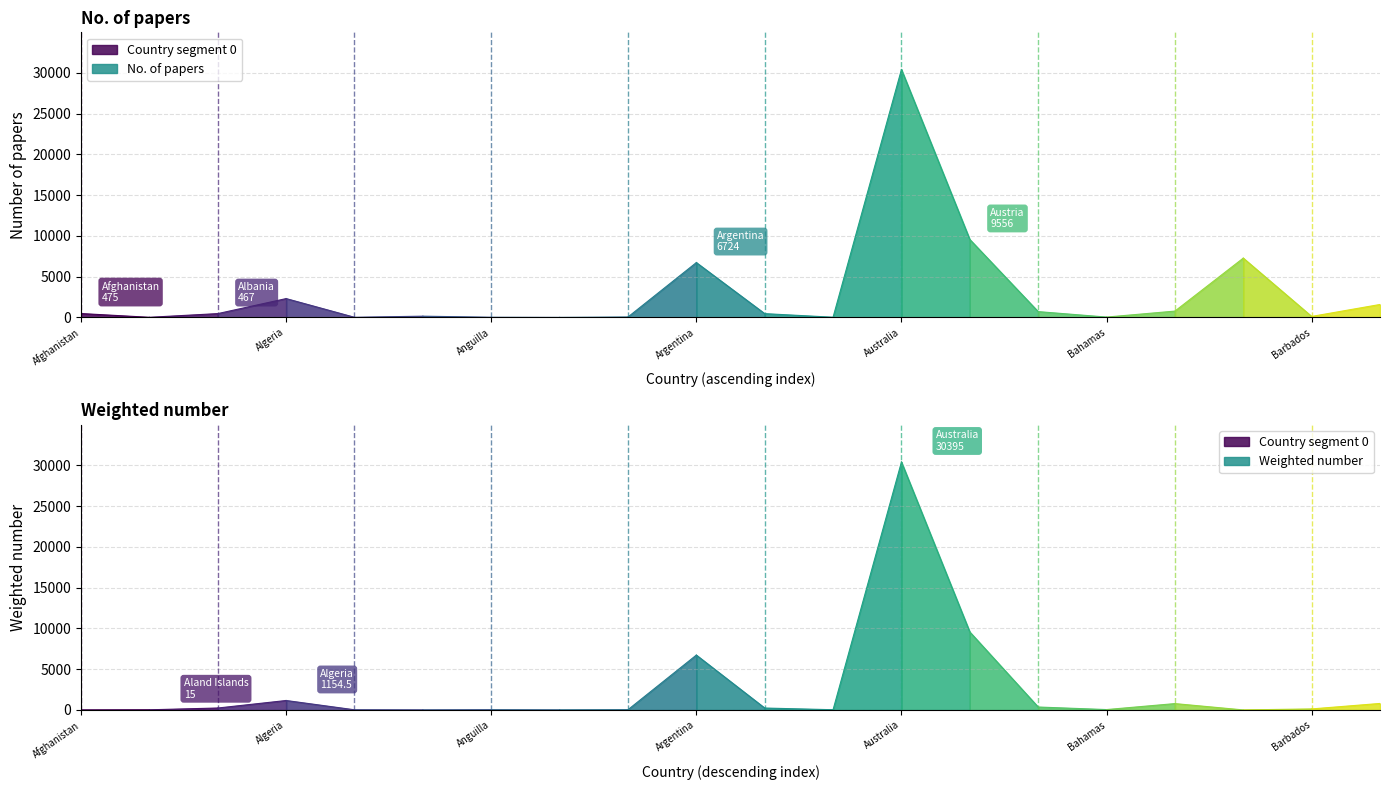

Reading left to right, transcribe all the data shown in this chart.

No. of papers: 475.0	15.0	467.0	2309.0	16.0	152.0	20.0	2.0	52.0	6724.0	463.0	24.0	30395.0	9556.0	712.0	43.0	775.0	7271.0	122.0	1587.0
Weighted number: 0.0	15.0	233.5	1154.5	16.0	0.0	20.0	2.0	26.0	6724.0	231.5	24.0	30395.0	9556.0	356.0	43.0	775.0	0.0	122.0	793.5